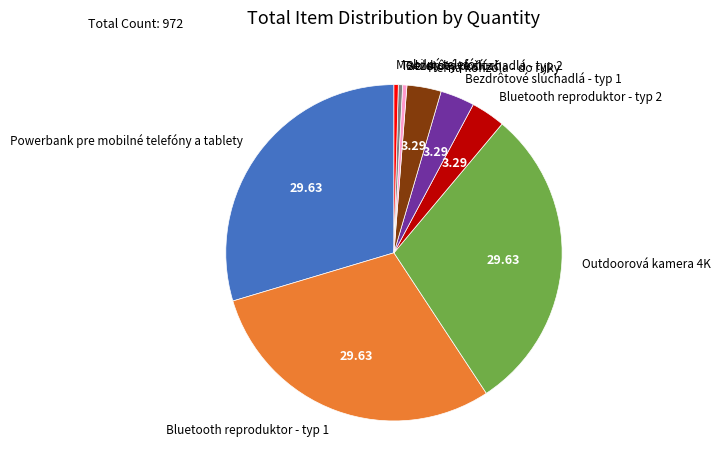

Is the sum of Bluetooth reproduktor - typ 2 and Bezdrôtové slúchadlá - typ 2 greater than half?

No